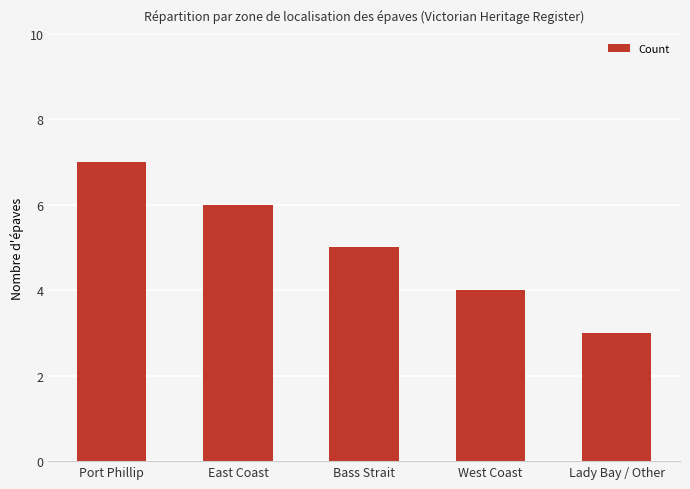

What is the label of the 4th bar from the right?

East Coast